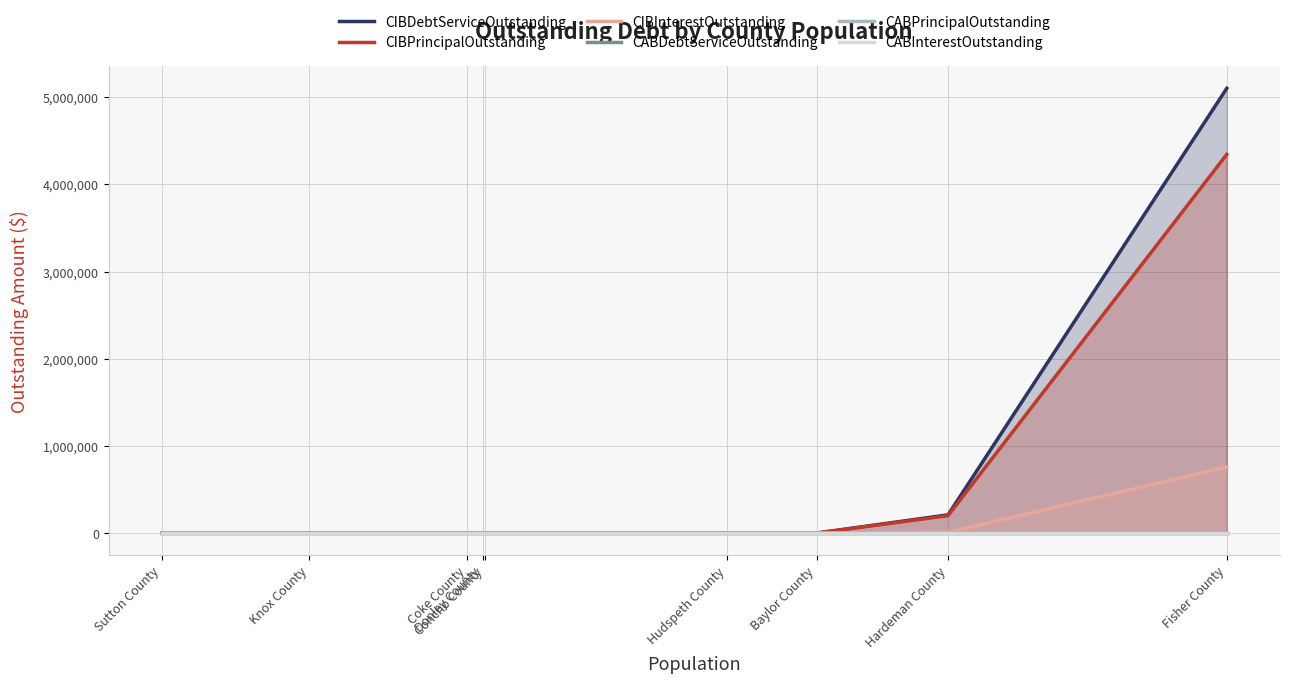

Which series changed the most between Baylor County and Sutton County?

CIBDebtServiceOutstanding